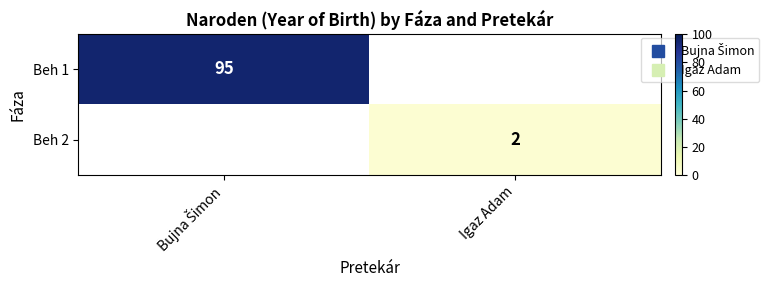

At how many categories does at least one series exceed 50?

1